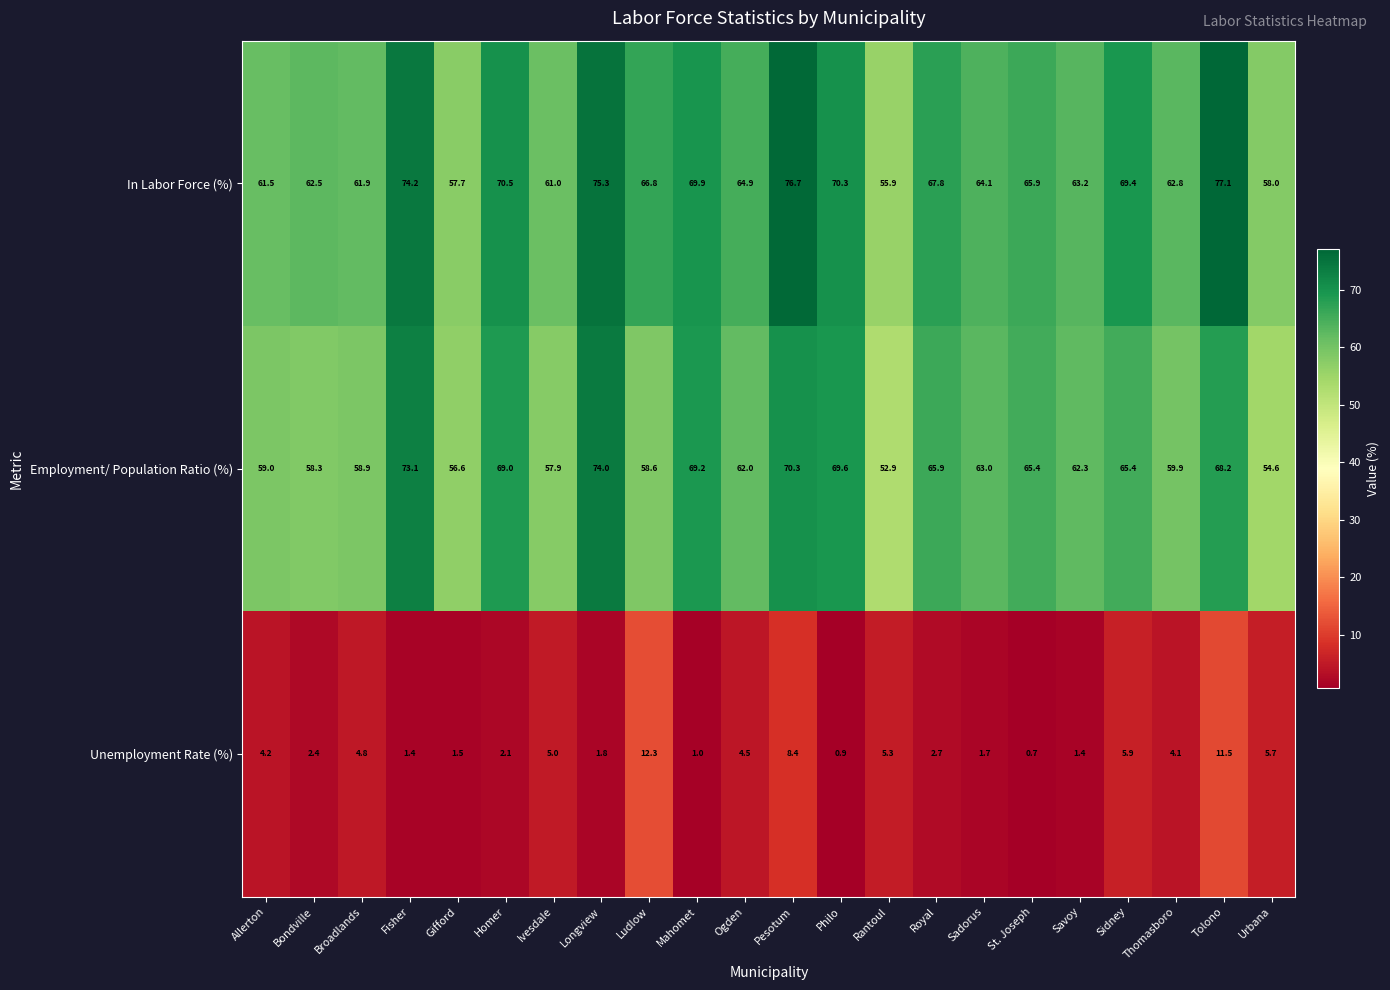

True or false: In Labor Force (%) has a value of 64.9 at Ogden.

True